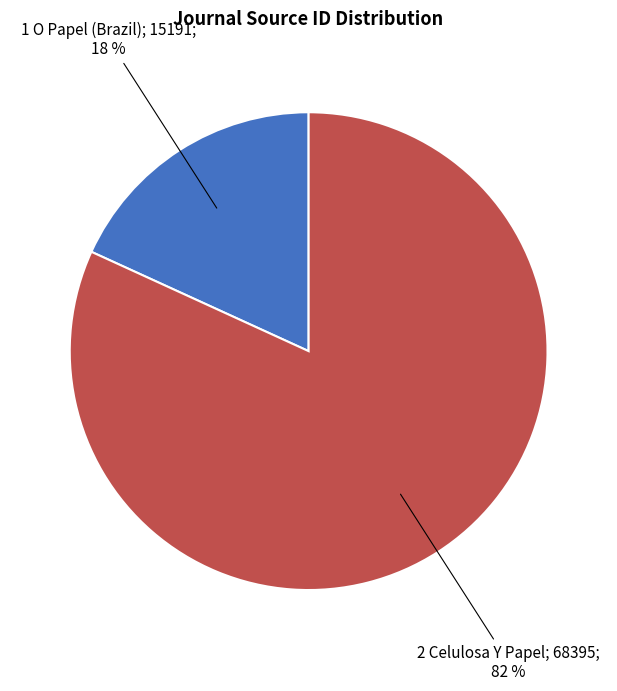

To the nearest percent, what is the difference between the largest and smallest slice percentages?

64%